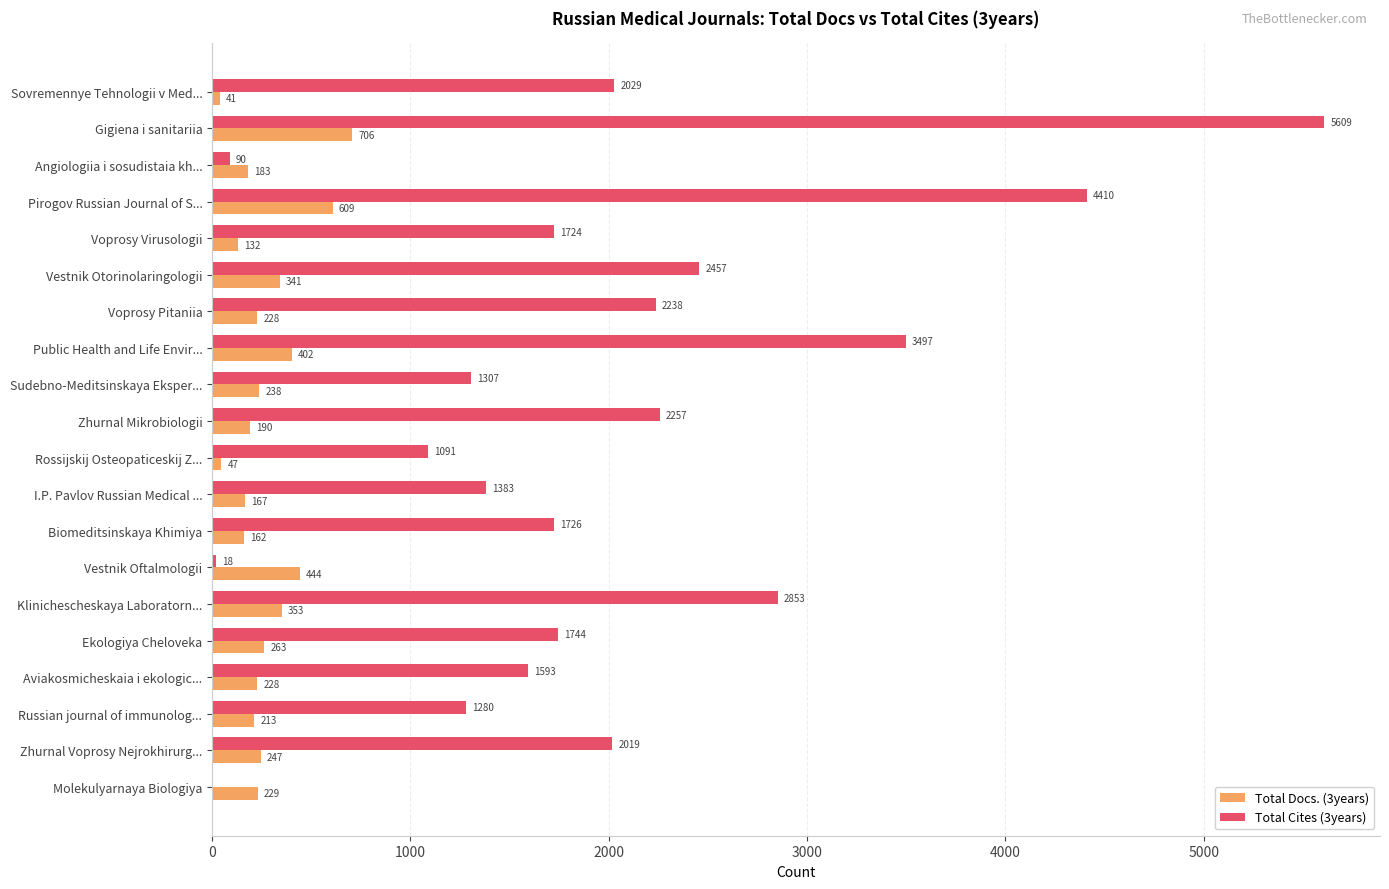

True or false: Total Cites (3years) has a value of 5609 at Gigiena i sanitariia.

True